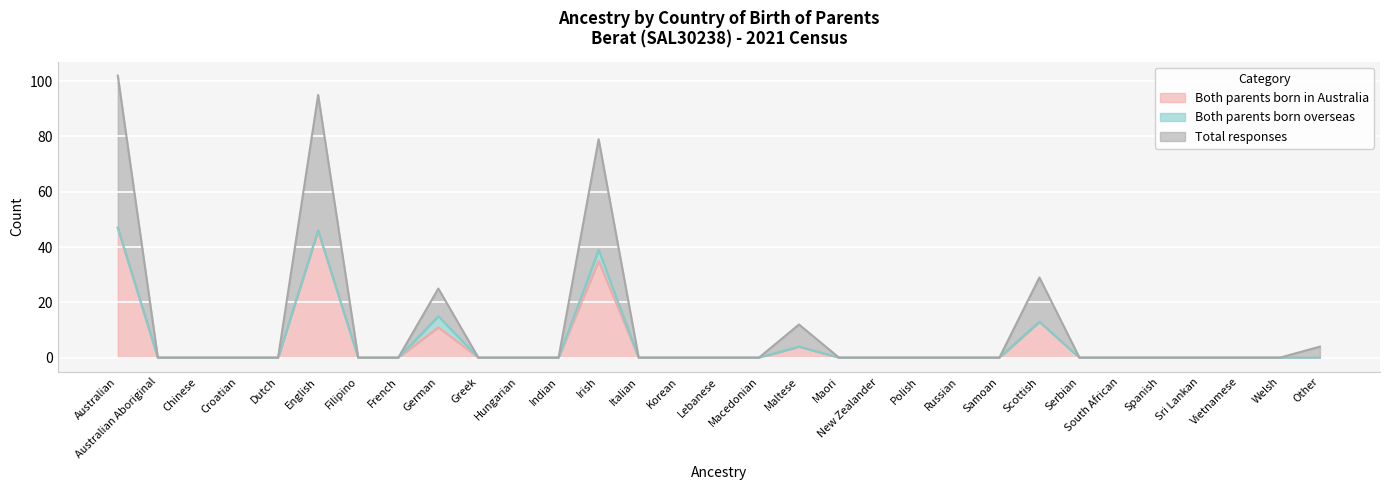

What is the difference between the second highest and second lowest values in the Total responses series?

95